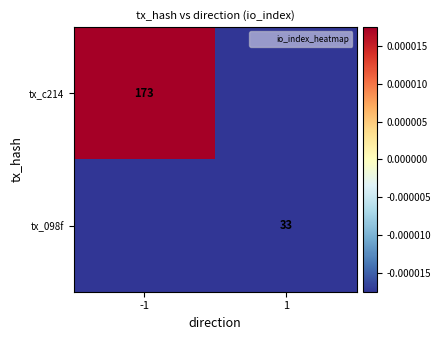

List the labels in order of tx_c214 value, smallest first.

1, -1